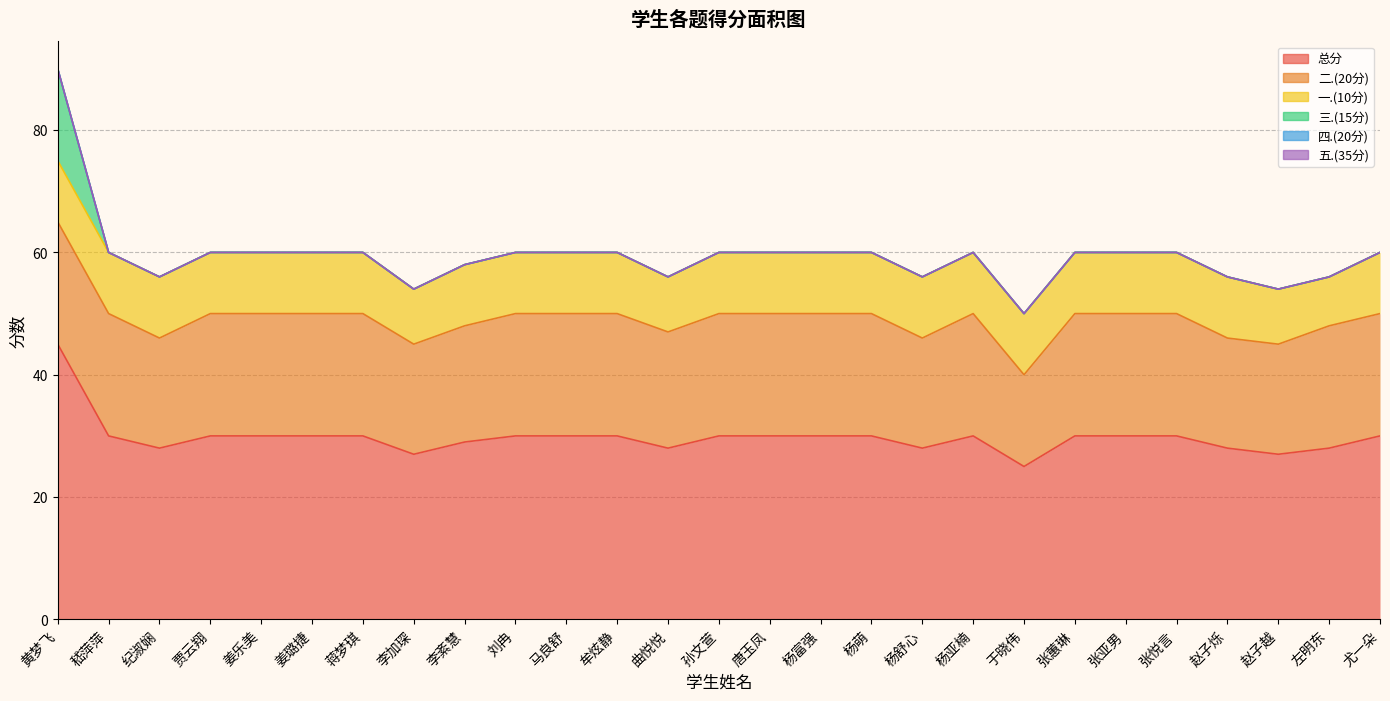

Is the value of 三.(15分) at 杨萌 greater than the value of 四.(20分) at 刘冉?

No